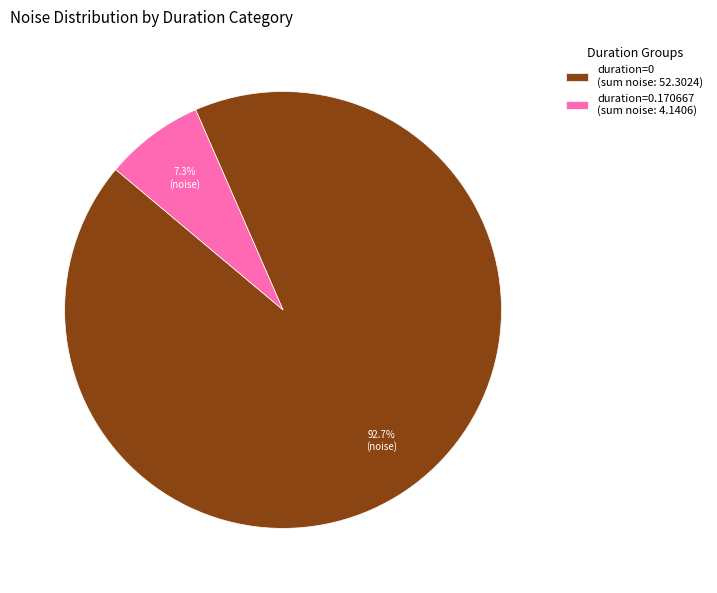

What portion of the pie excludes duration=0 (sum noise: 52.3024)?

7.3%